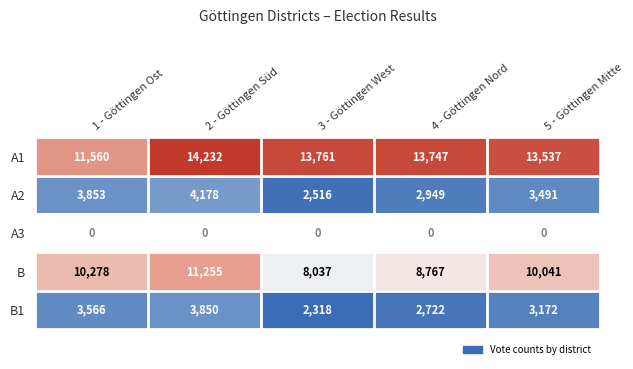

Count the number of data series in this chart.

5